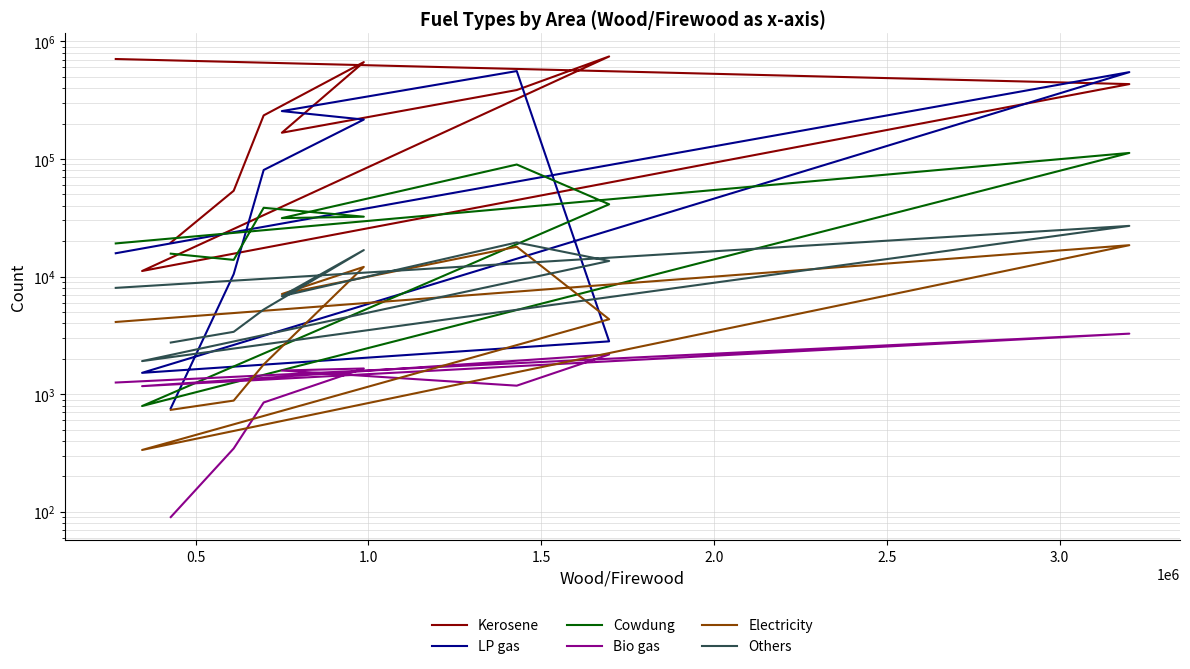

The value of Cowdung at 3.5 is 12156. True or false?

False